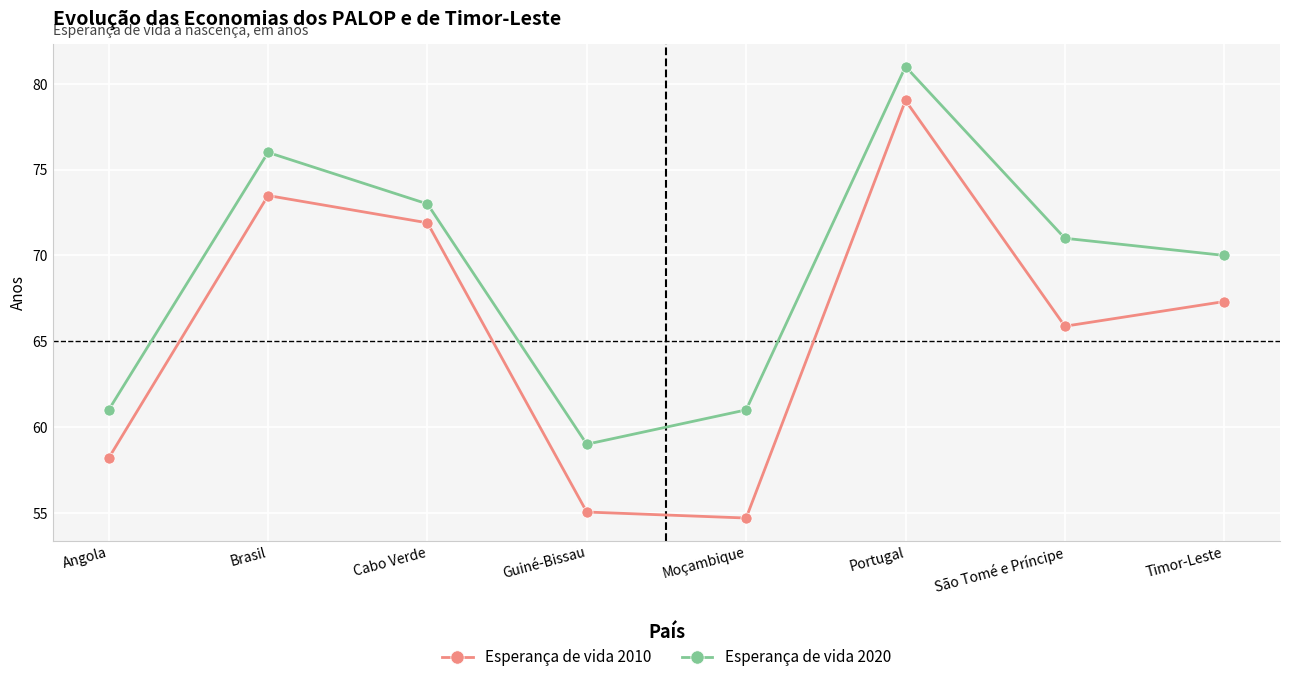

Between Angola and Brasil, which series saw the biggest shift?

Esperança de vida 2010